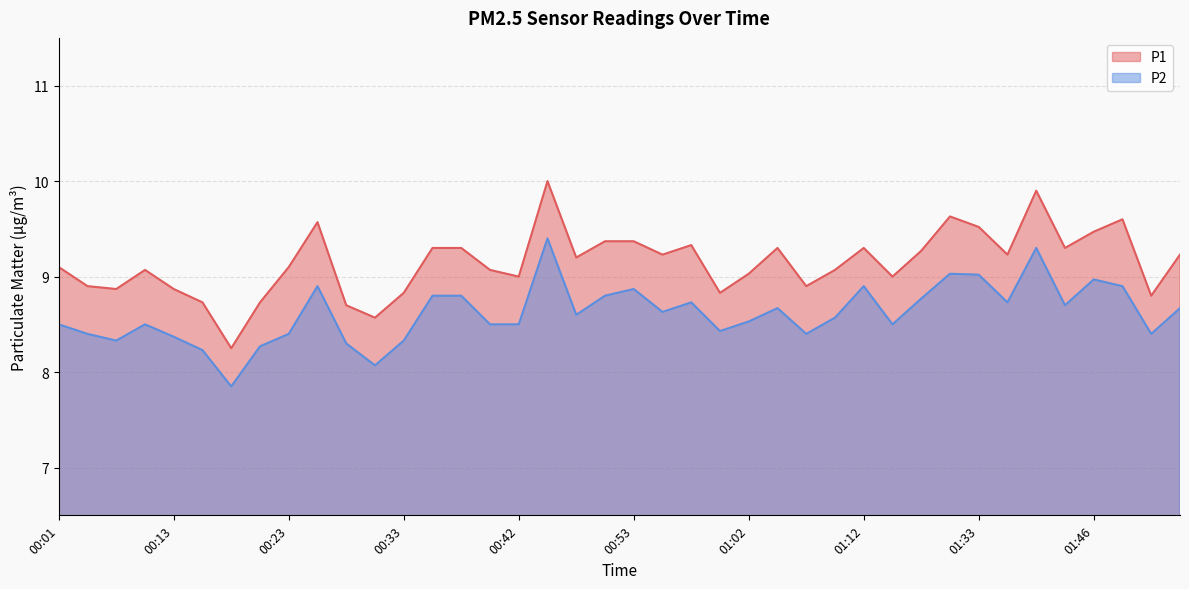

Reading left to right, extract all data points from this chart.

P1: 00:01=9.1	00:04=8.9	00:06=8.9	00:09=9.1	00:13=8.9	00:16=8.7	00:18=8.2	00:21=8.7	00:23=9.1	00:25=9.6	00:28=8.7	00:30=8.6	00:33=8.8	00:35=9.3	00:38=9.3	00:40=9.1	00:42=9.0	00:45=10.0	00:48=9.2	00:50=9.4	00:53=9.4	00:55=9.2	00:57=9.3	01:00=8.8	01:02=9.0	01:05=9.3	01:07=8.9	01:10=9.1	01:12=9.3	01:15=9.0	01:18=9.3	01:20=9.6	01:33=9.5	01:36=9.2	01:41=9.9	01:43=9.3	01:46=9.5	01:48=9.6	01:51=8.8	01:53=9.2
P2: 00:01=8.5	00:04=8.4	00:06=8.3	00:09=8.5	00:13=8.4	00:16=8.2	00:18=7.8	00:21=8.3	00:23=8.4	00:25=8.9	00:28=8.3	00:30=8.1	00:33=8.3	00:35=8.8	00:38=8.8	00:40=8.5	00:42=8.5	00:45=9.4	00:48=8.6	00:50=8.8	00:53=8.9	00:55=8.6	00:57=8.7	01:00=8.4	01:02=8.5	01:05=8.7	01:07=8.4	01:10=8.6	01:12=8.9	01:15=8.5	01:18=8.8	01:20=9.0	01:33=9.0	01:36=8.7	01:41=9.3	01:43=8.7	01:46=9.0	01:48=8.9	01:51=8.4	01:53=8.7